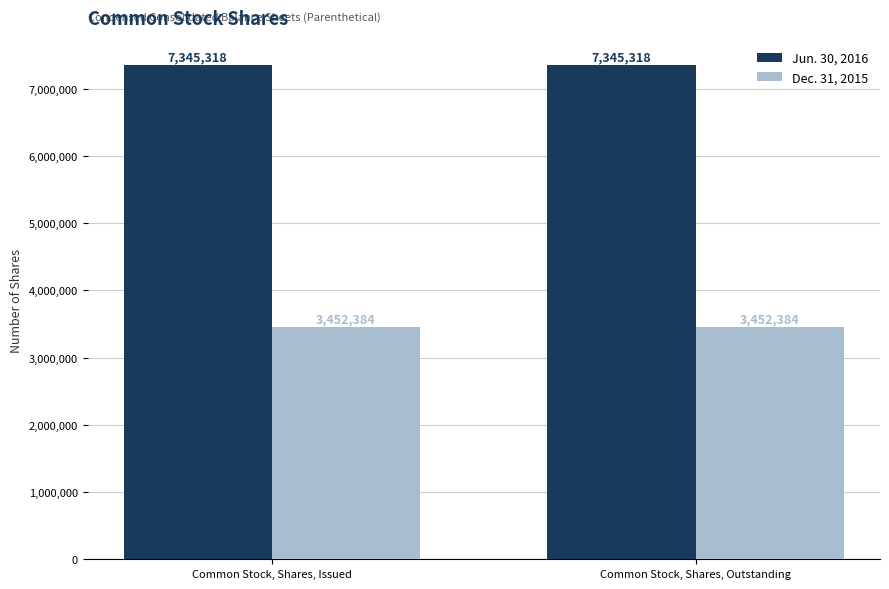

Is it true that Jun. 30, 2016 equals 2506608 at Common Stock, Shares, Issued?

False